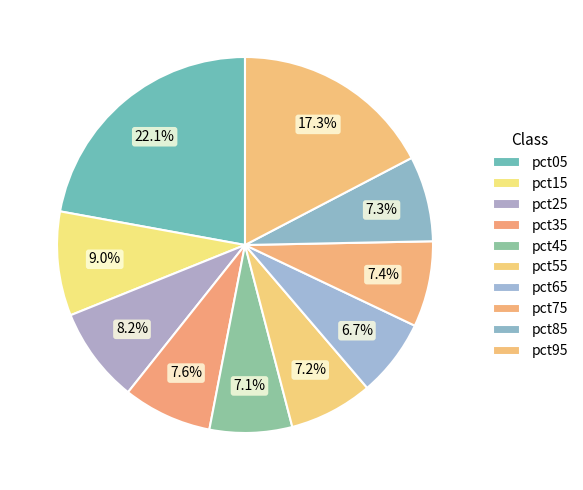

Which slice is the largest?

pct05